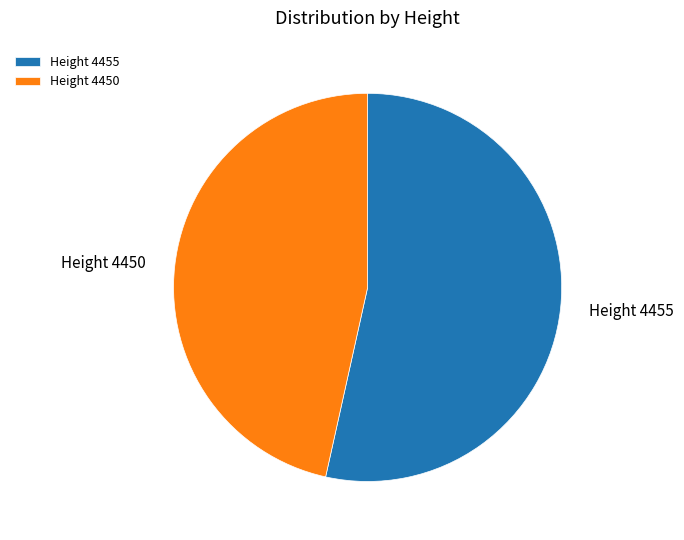

Is it true that Height 4450 is 37% of the pie?

False